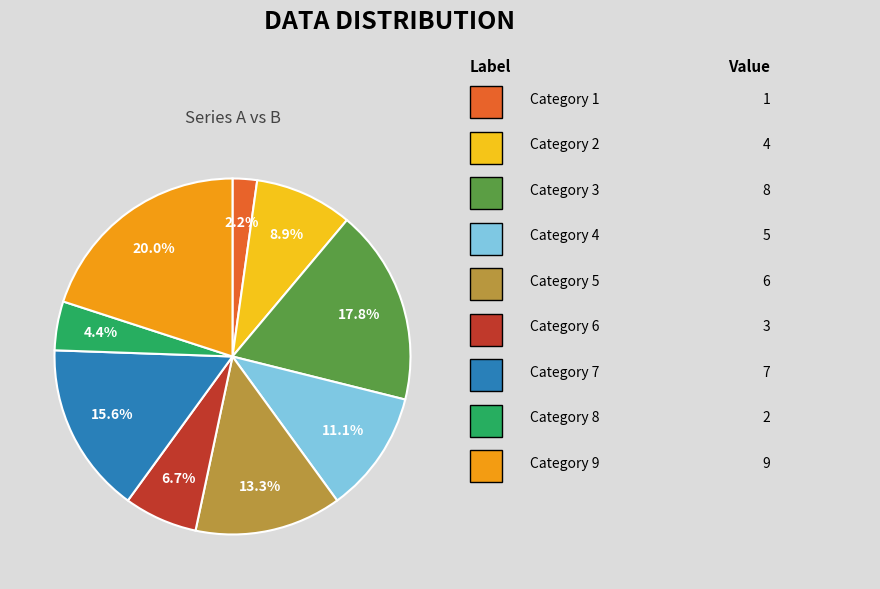

Is there a majority slice in this chart?

No